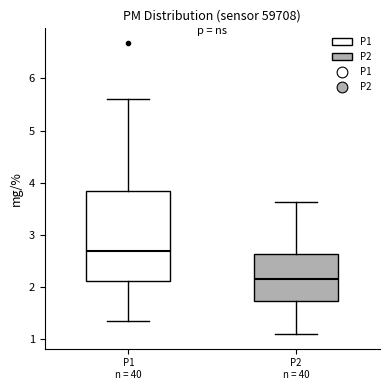

Comparing the boxes themselves (not the whiskers), which one is the tallest?

P1 n = 40